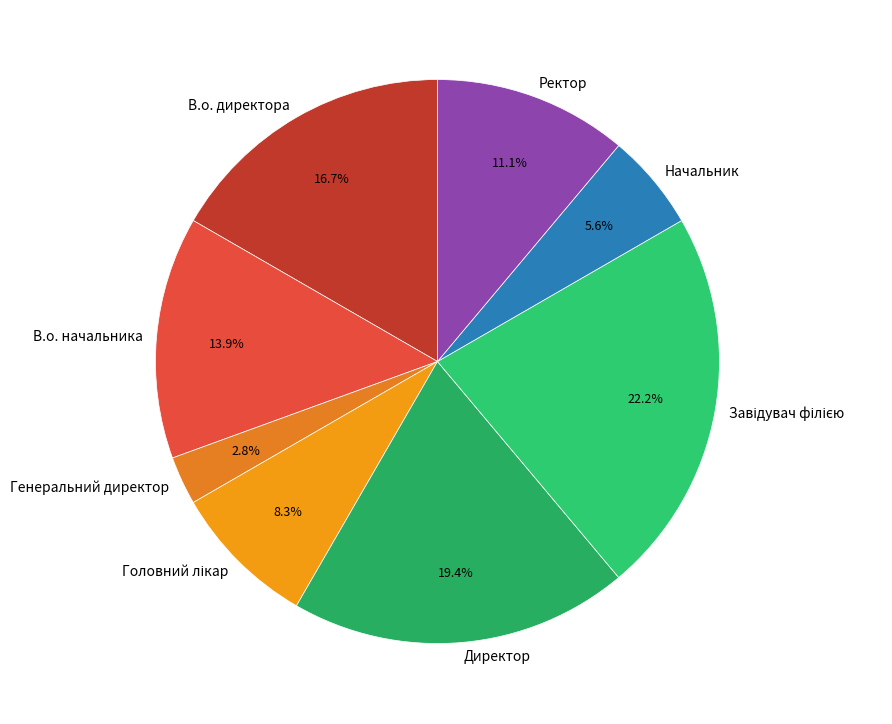

What percentage is the В.о. директора slice, to the nearest percent?

17%